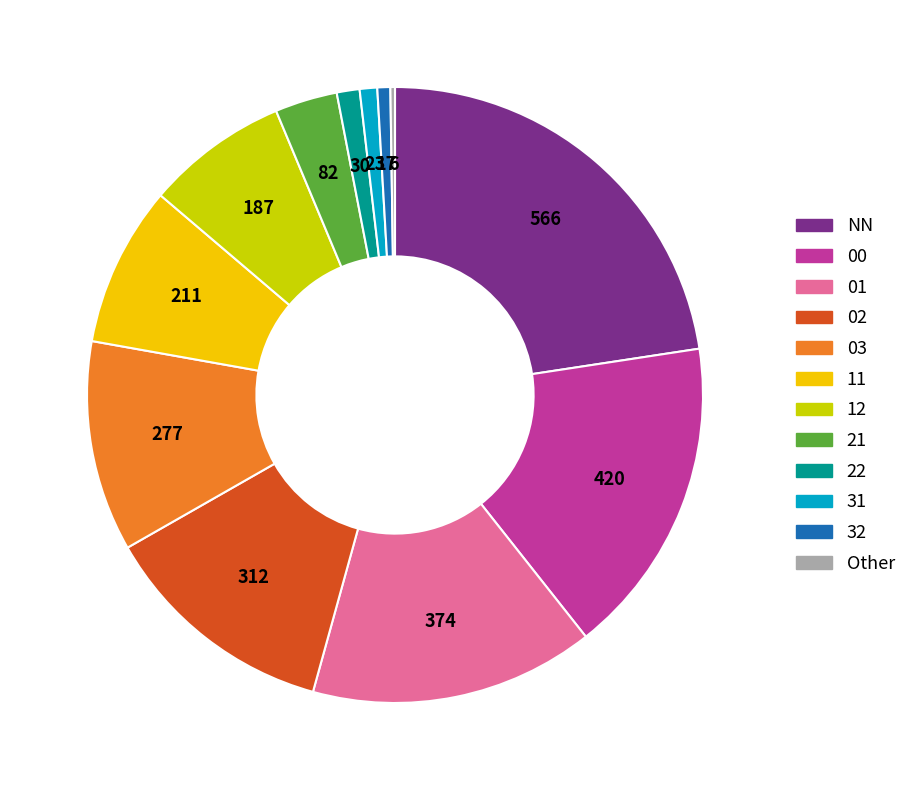

Between NN and 11, which is larger?

NN